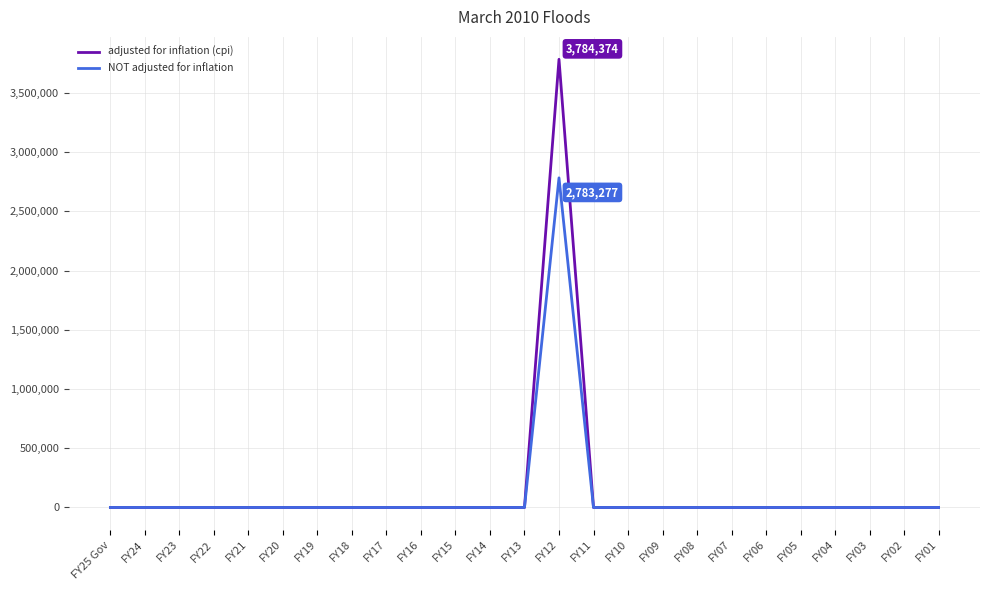

What is the highest value of the adjusted for inflation (cpi) series?

3784374